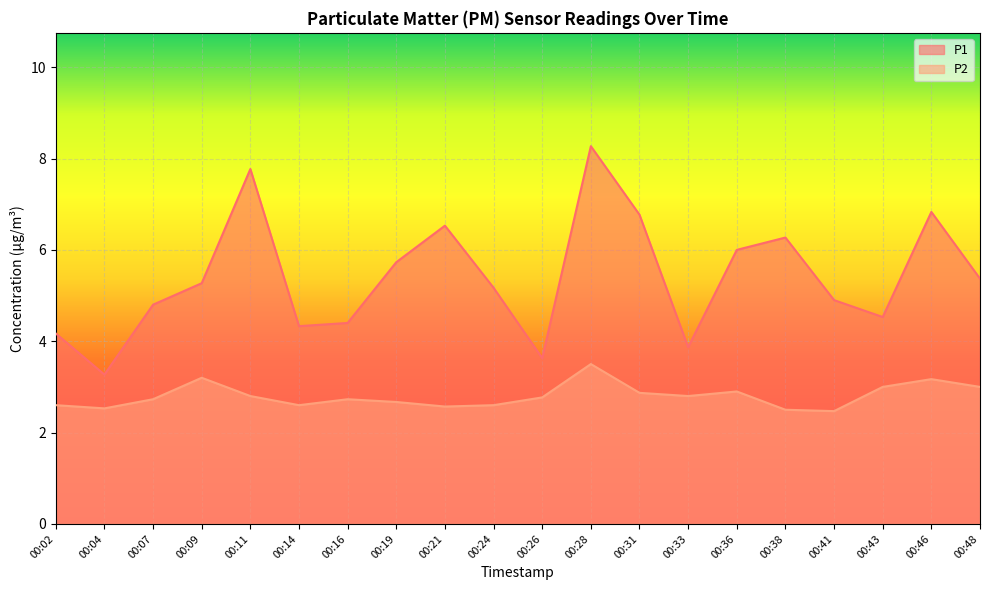

Read the P1 value at 00:19.

5.7